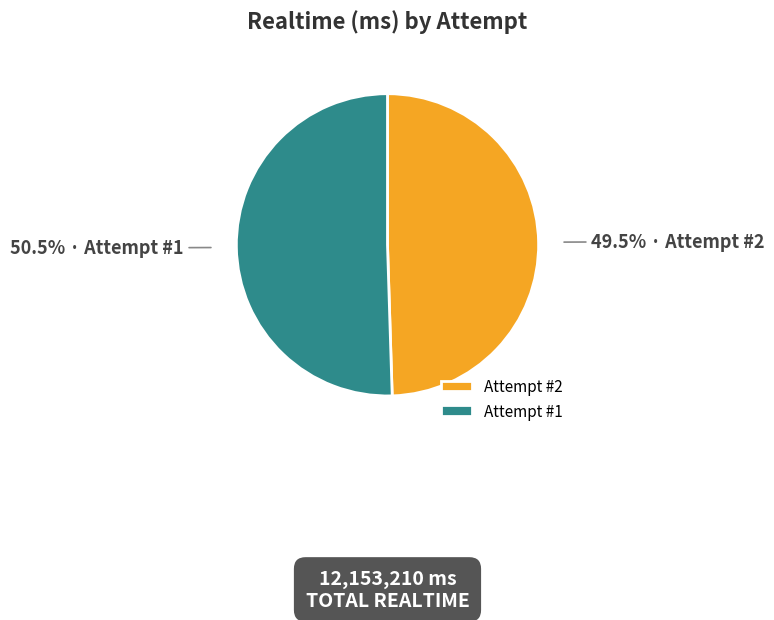

Combined, do Attempt #2 and Attempt #1 account for over 50%?

Yes